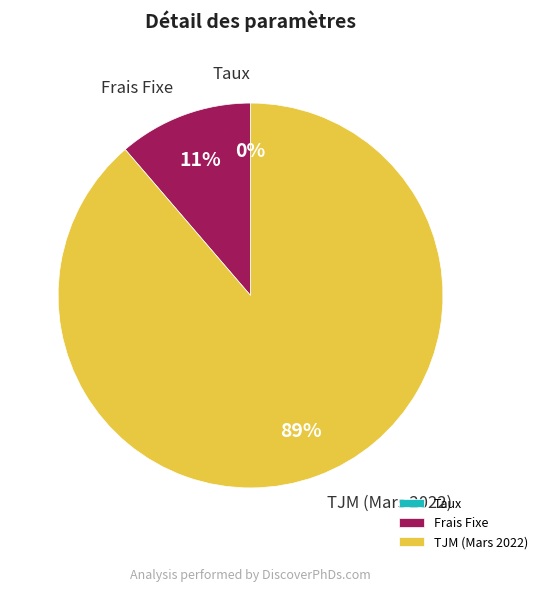

What percentage is the TJM (Mars 2022) slice, to the nearest percent?

89%